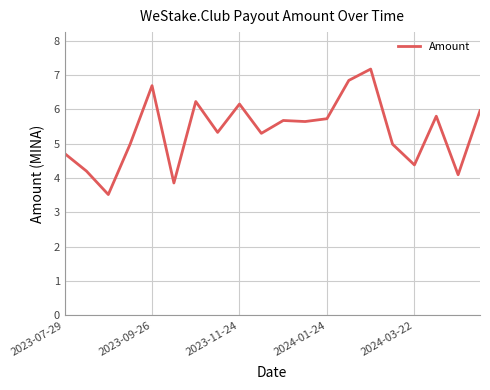

What is the difference between the maximum and minimum values?

3.7